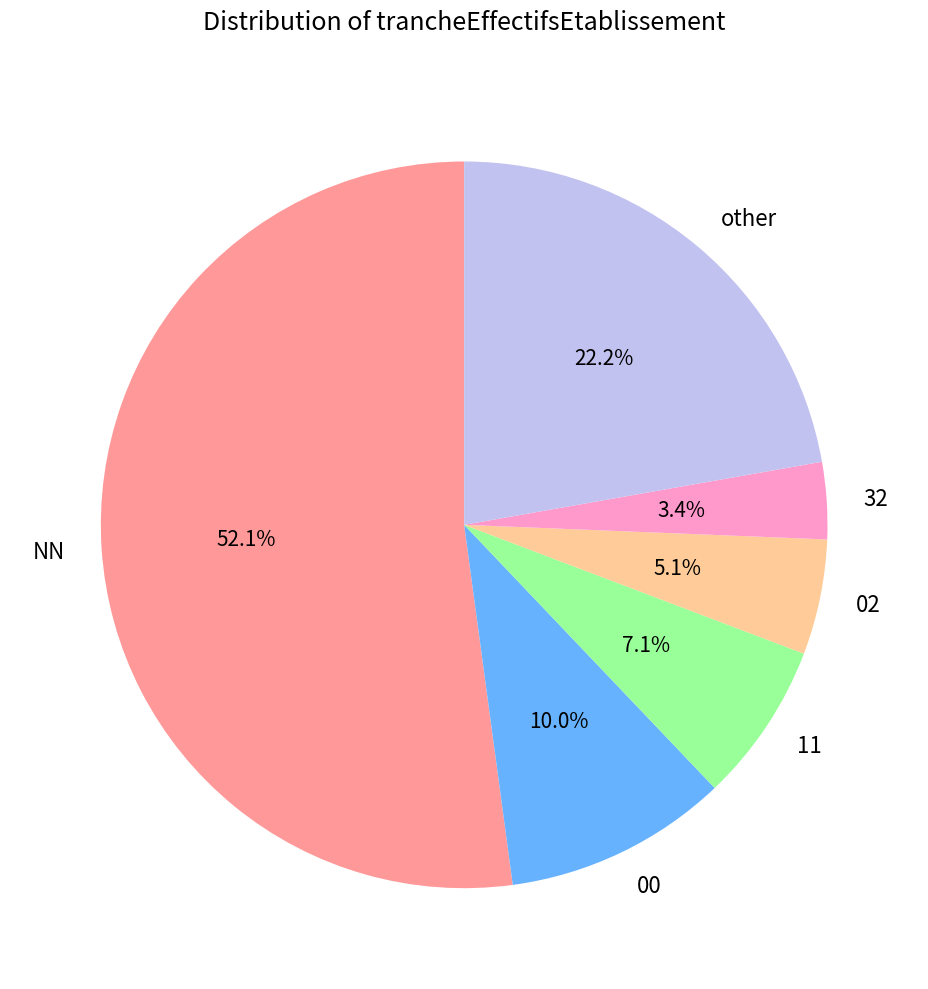

Is it true that NN is 41% of the pie?

False